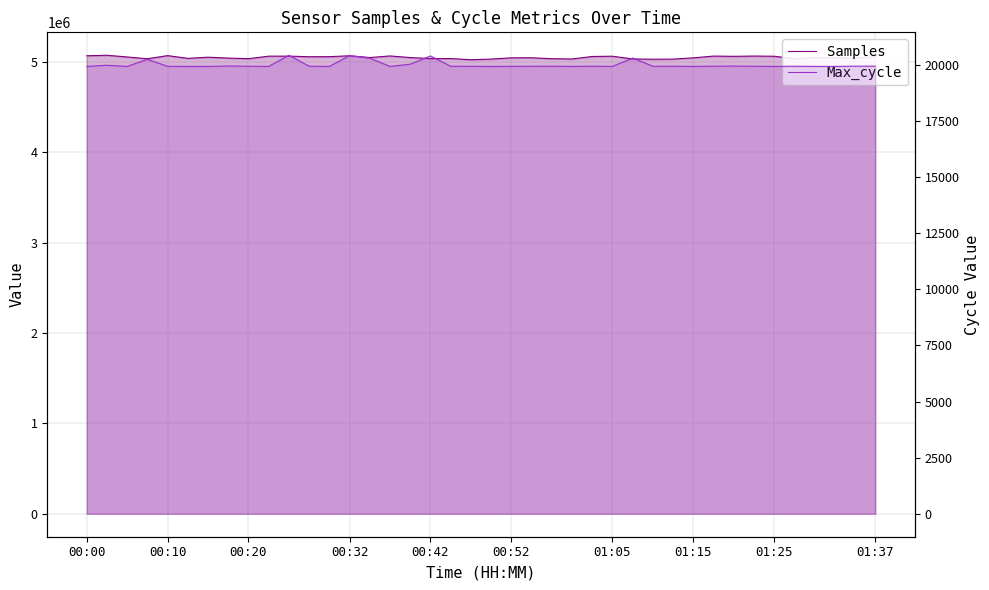

Reading left to right, list all the values displayed in this chart.

Samples: 5065009	5070606	5051762	5031984	5066619	5036495	5049117	5039560	5032815	5060605	5061117	5054312	5054980	5065051	5045335	5063005	5045072	5034090	5034165	5021402	5028300	5042234	5042953	5032723	5029541	5057026	5059924	5030074	5026794	5028136	5042170	5061427	5058854	5061747	5059736	5032960	5046014	5043148	5040101	5057102
Max_cycle: 19921	19972	19921	20236	19925	19921	19920	19939	19928	19921	20417	19928	19921	20399	20287	19921	20020	20386	19928	19925	19921	19925	19927	19929	19921	19931	19921	20295	19928	19929	19921	19930	19936	19928	19921	19928	19921	19921	19932	19932